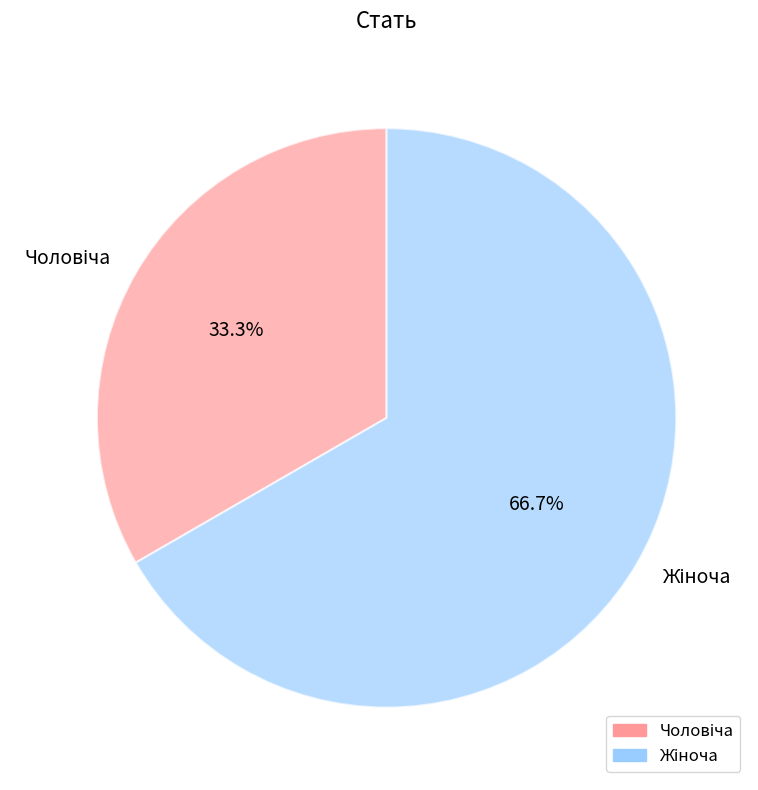

Is there any slice that represents more than half of the pie?

Yes